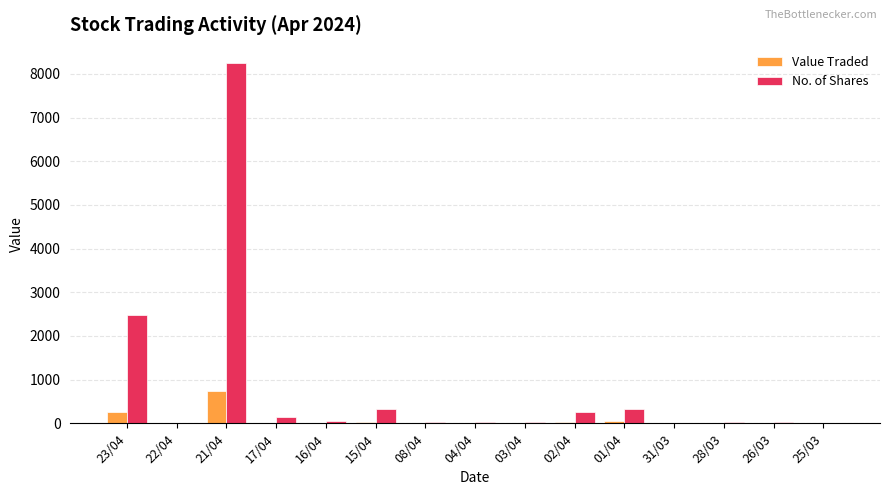

What is the maximum value for Value Traded?

743